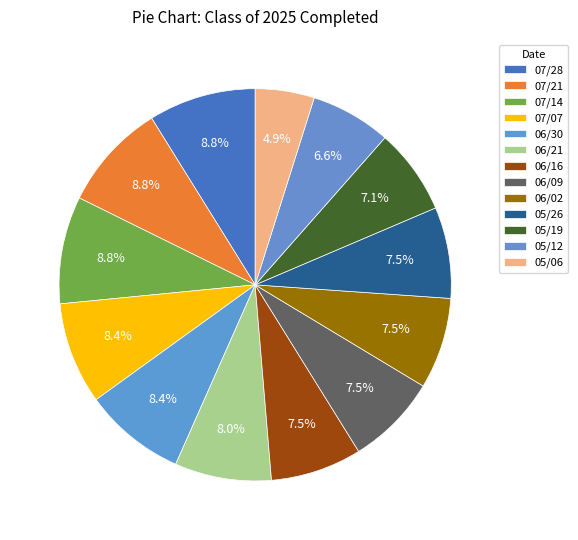

How many segments does this pie chart have?

13